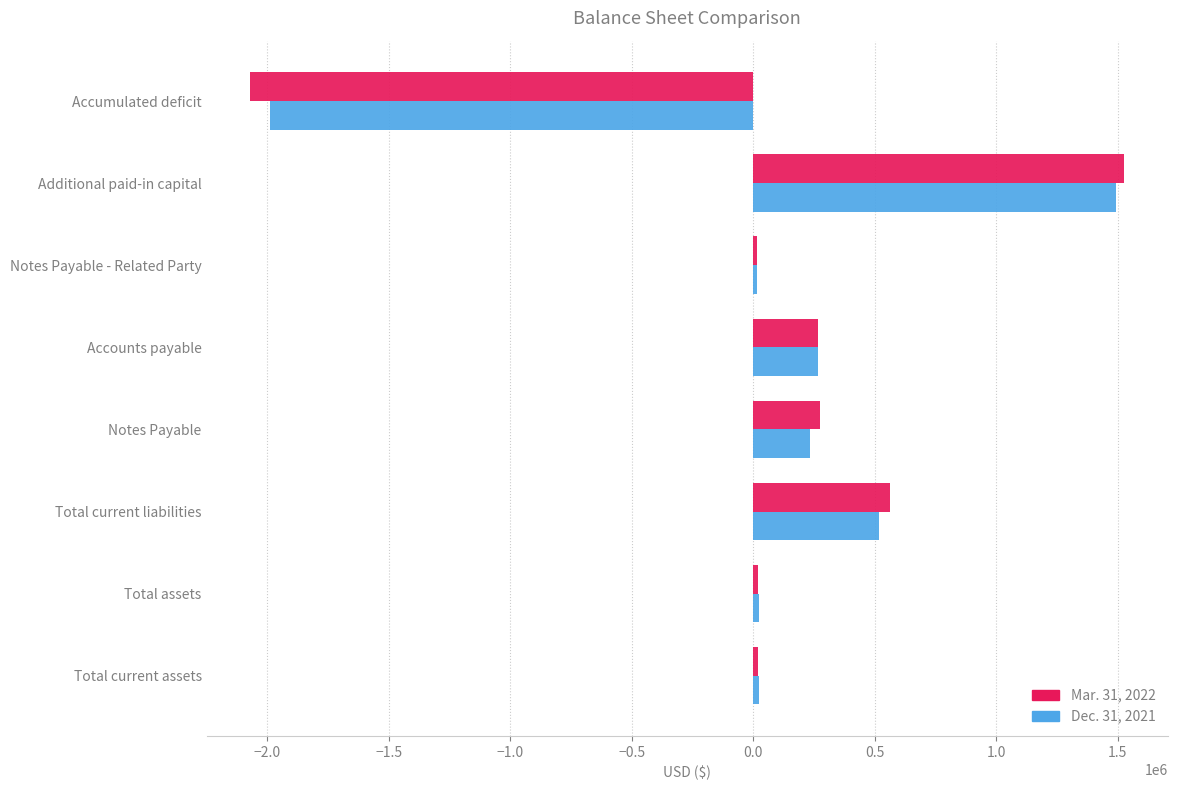

How many values in the Mar. 31, 2022 series are below 267006?

4